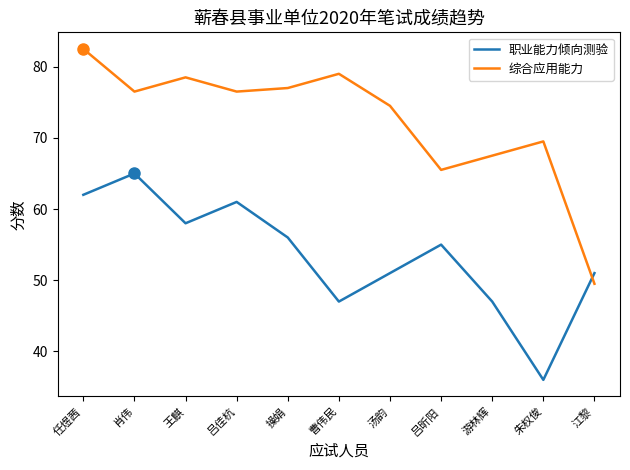

Reading right to left, what are all the values shown in this chart?

职业能力倾向测验: 江黎=51.0	朱权俊=36.0	游林辉=47.0	吕昕阳=55.0	汤韵=51.0	曹伟民=47.0	操娟=56.0	吕佳杭=61.0	王麒=58.0	肖伟=65.0	任煜茜=62.0
综合应用能力: 江黎=49.5	朱权俊=69.5	游林辉=67.5	吕昕阳=65.5	汤韵=74.5	曹伟民=79.0	操娟=77.0	吕佳杭=76.5	王麒=78.5	肖伟=76.5	任煜茜=82.5